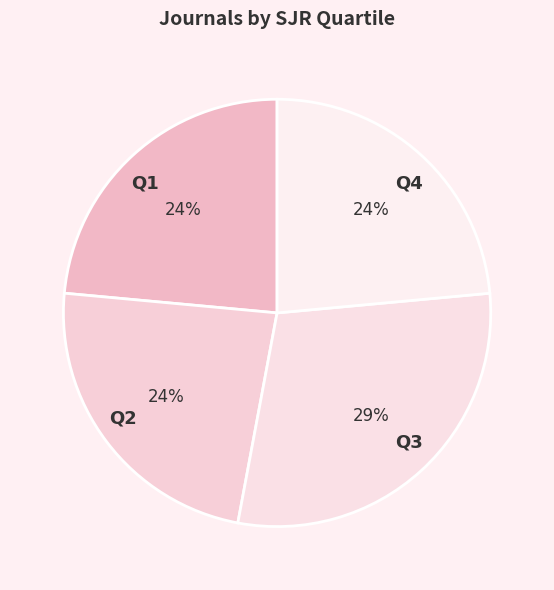

Which category has the biggest portion of the pie?

Q3